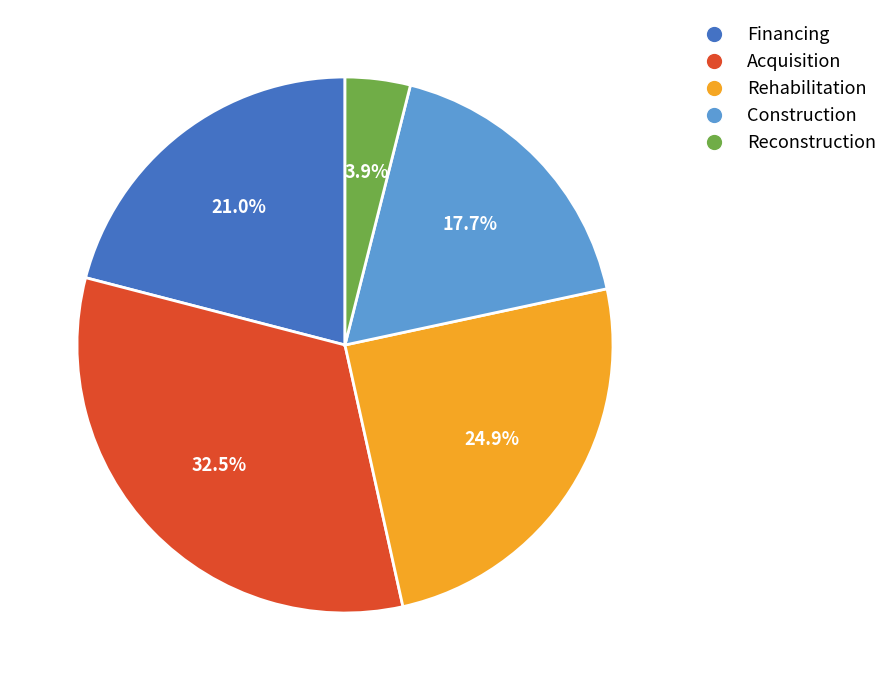

Rank the categories by value from lowest to highest.

Reconstruction, Construction, Financing, Rehabilitation, Acquisition